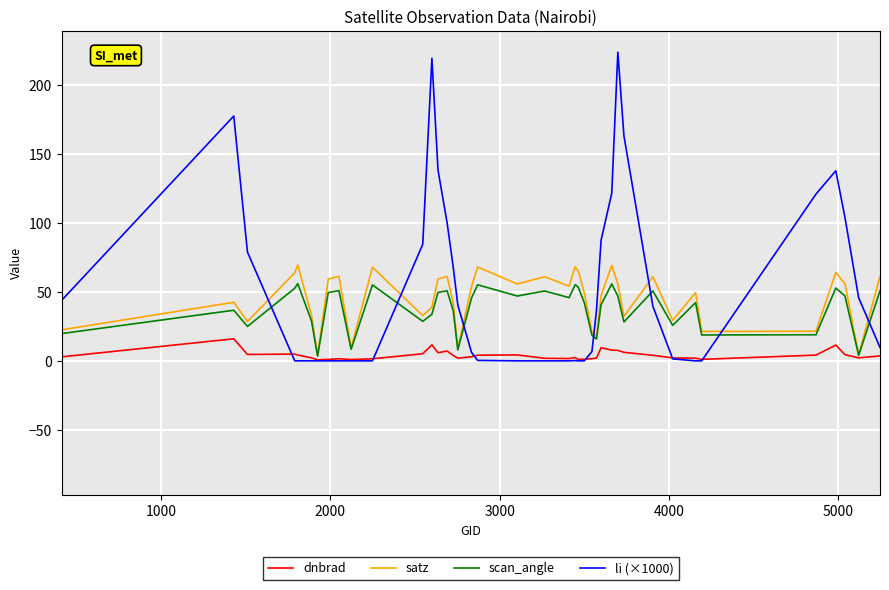

What is the greatest value displayed?

223.8